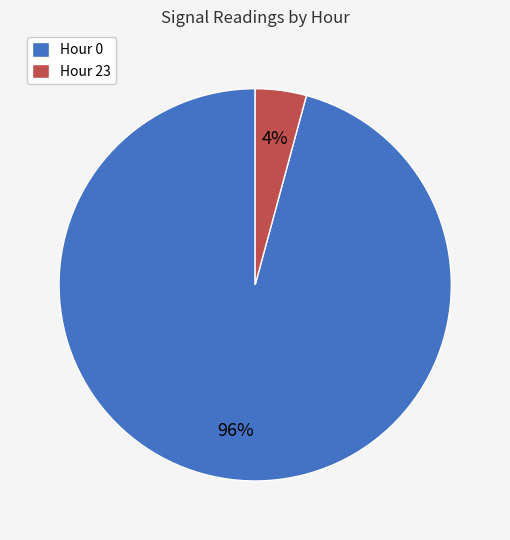

Combined, do Hour 23 and Hour 0 account for over 50%?

Yes